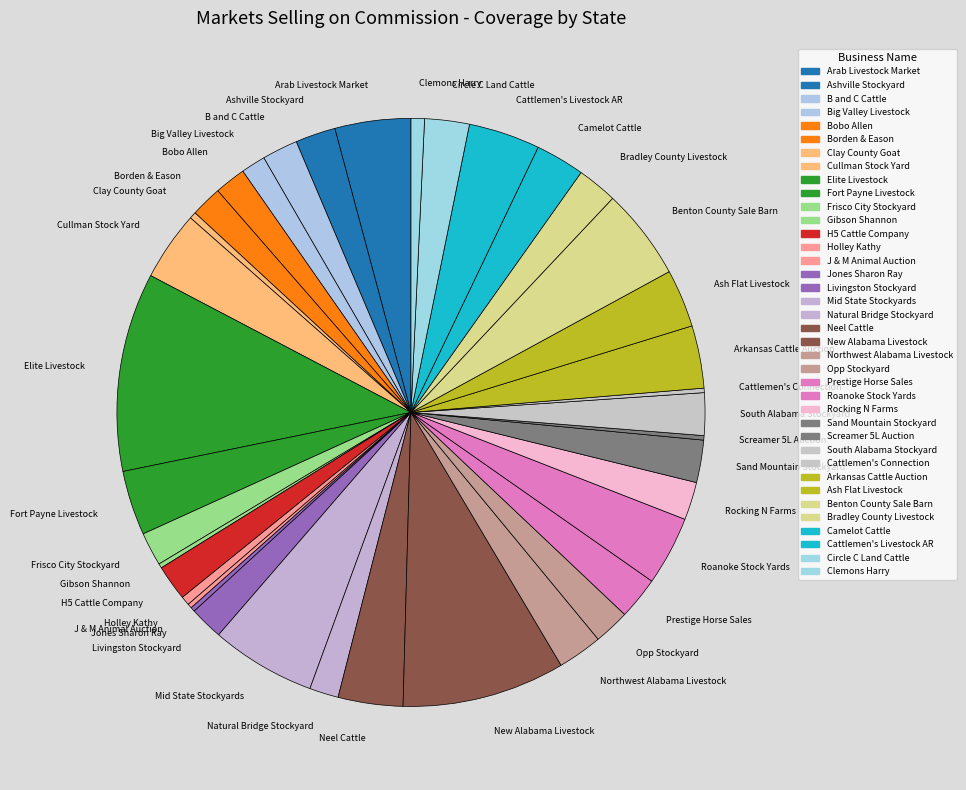

What is the largest slice in the pie chart?

Elite Livestock